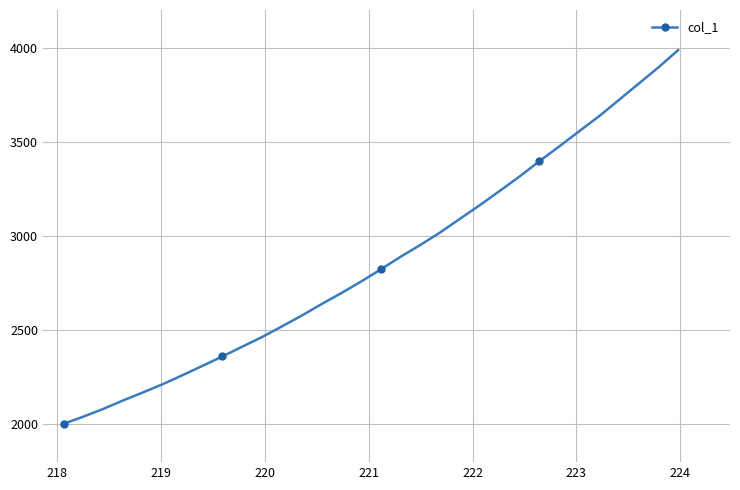

What is the difference between the maximum and second lowest values?

1945.4